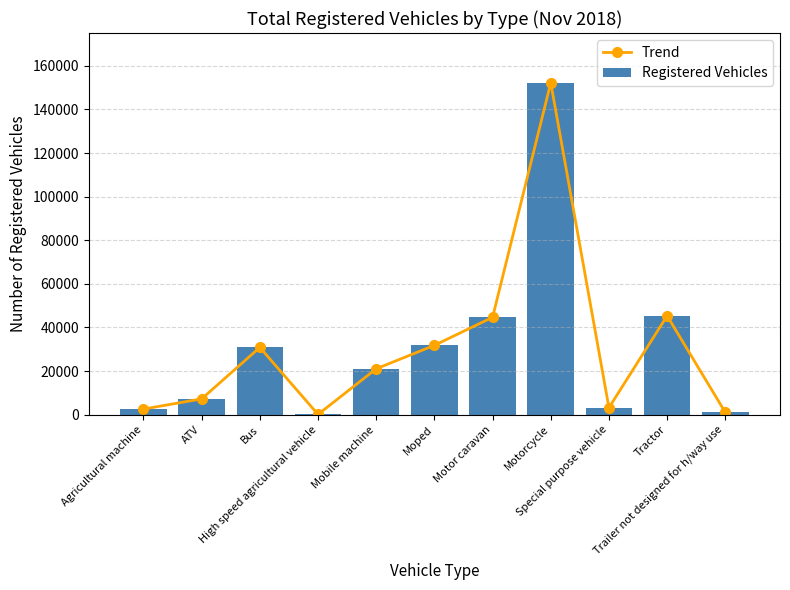

What is the difference between the maximum and minimum values in the Trend series?

152083